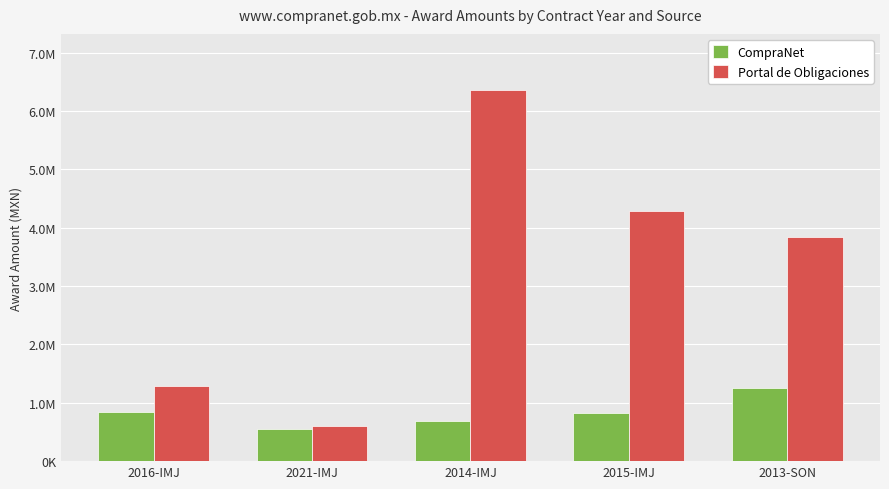

Are the bars grouped side by side (vs. stacked)?

Yes